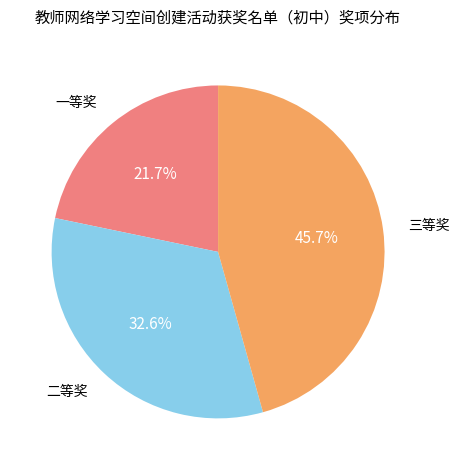

Between 一等奖 and 二等奖, which is larger?

二等奖